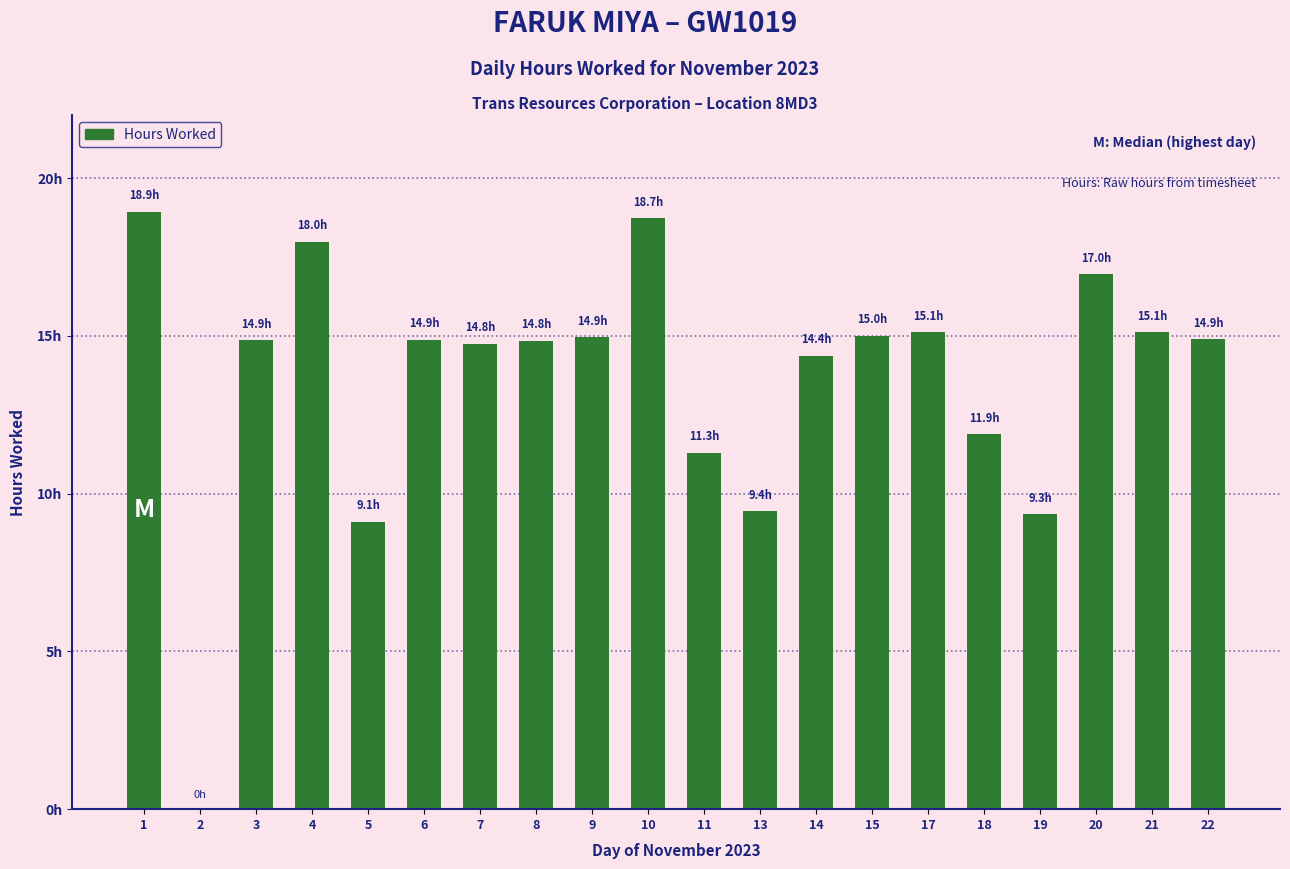

Which category has the highest value across all series?

1